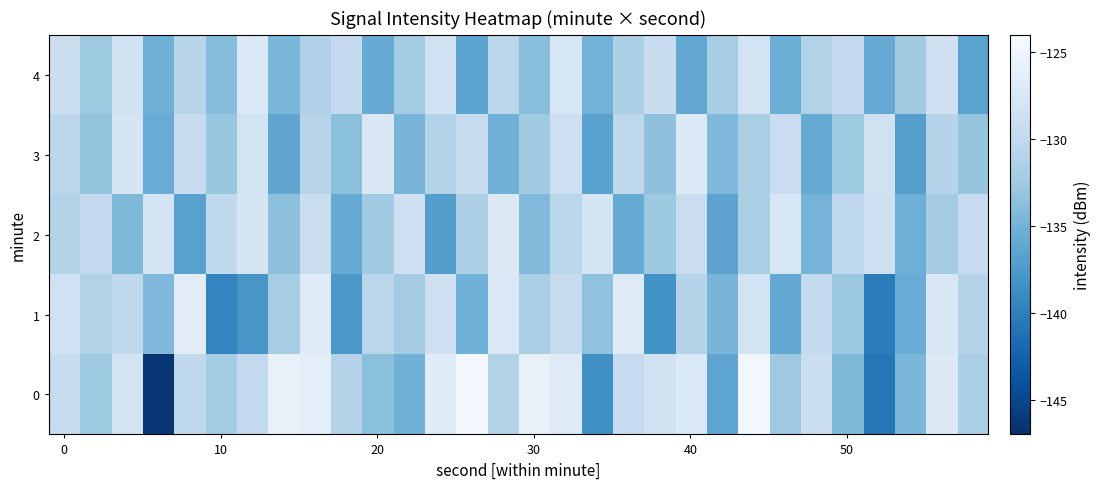

Count the number of categories in the chart.

30